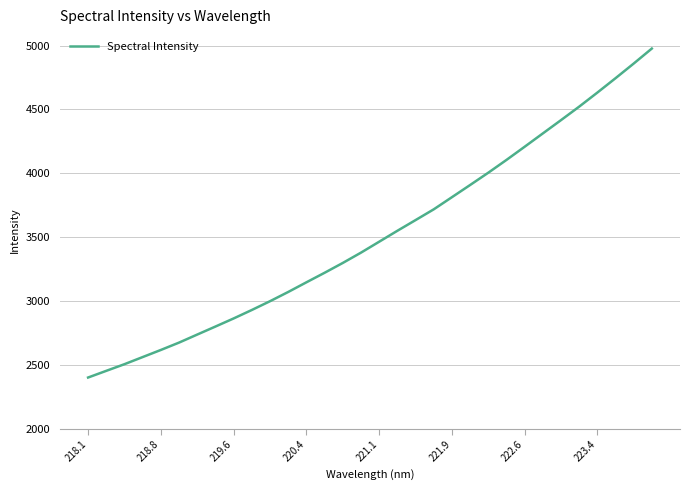

What is the difference between the maximum and minimum values?

2576.0